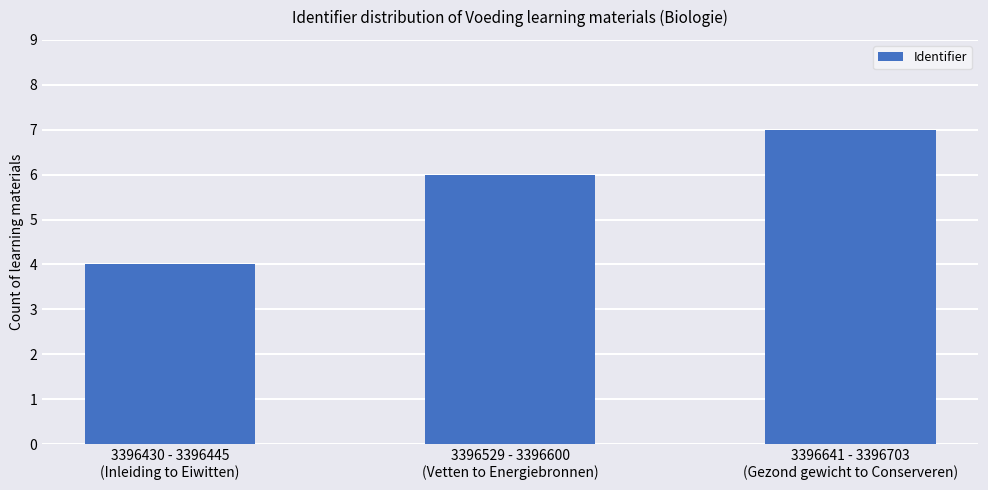

What is the average value?

6